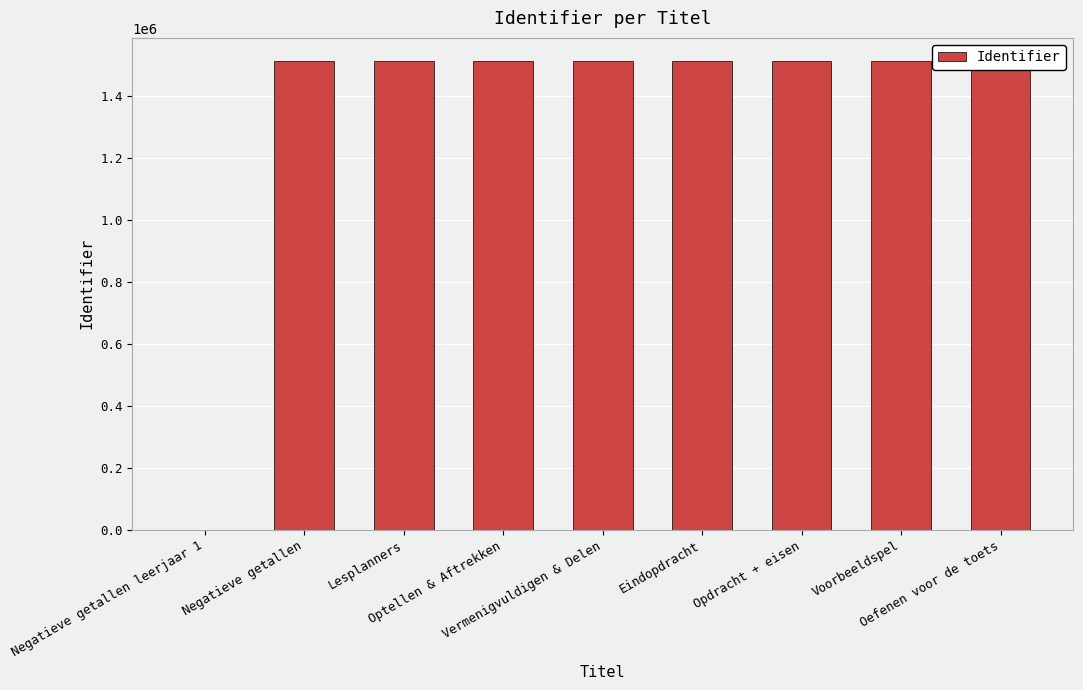

What is the sum of all values?

12091382